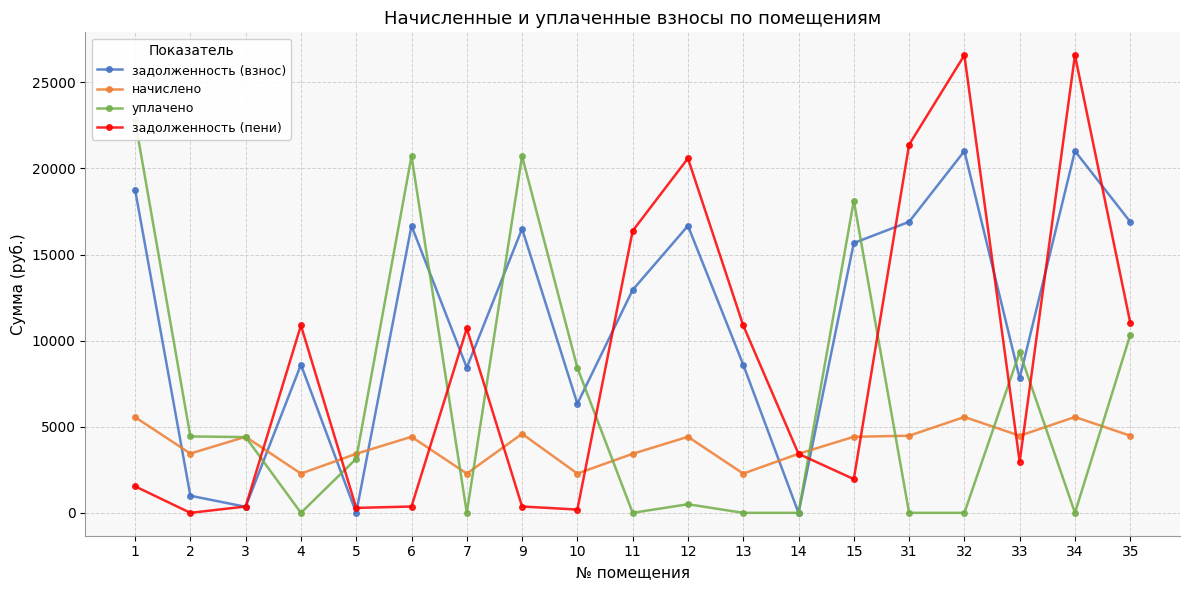

How many interior local peaks does the начислено series have?

6